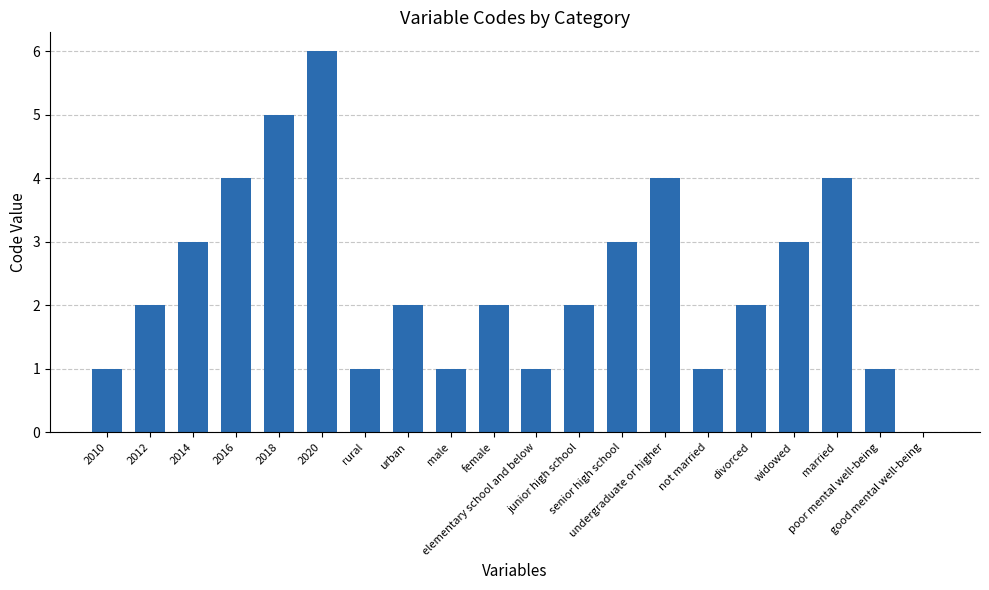

What is the maximum value shown in the chart?

6